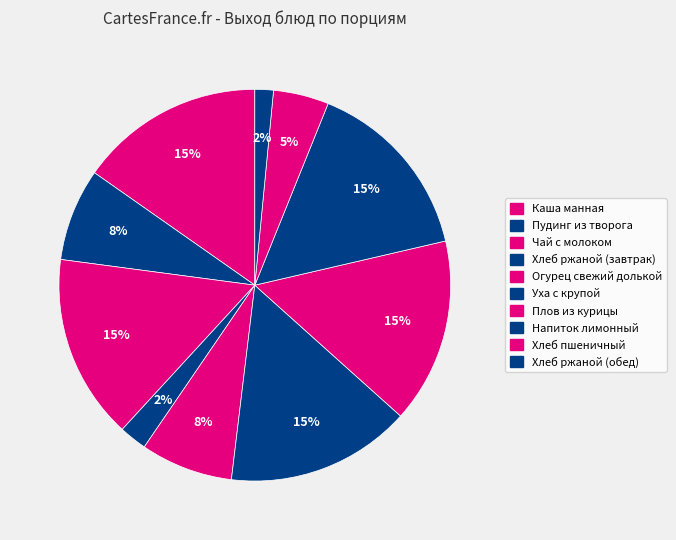

To the nearest percent, what portion does Напиток лимонный represent?

15%